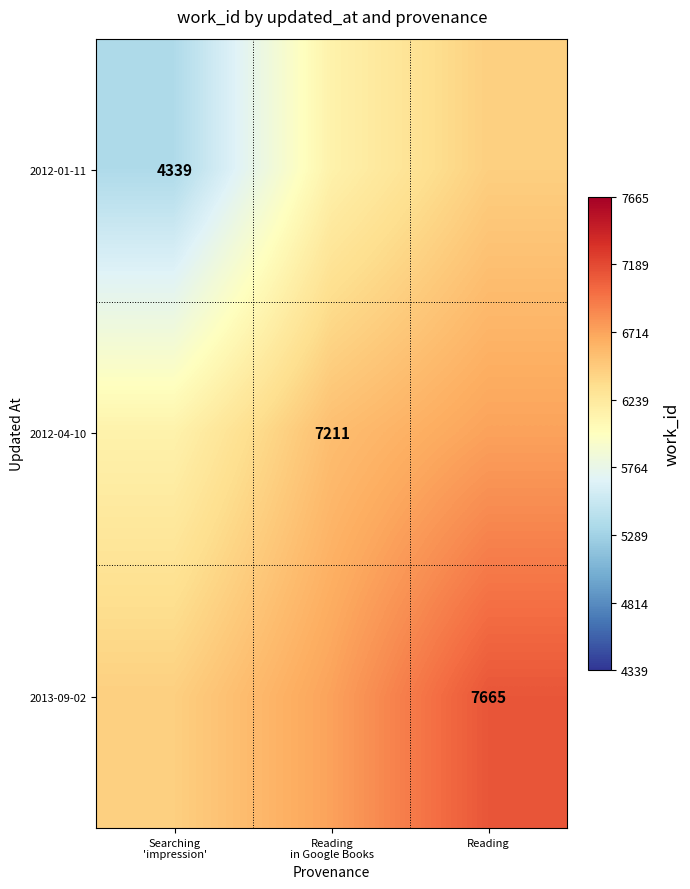

Where is 2012-04-10 nearest to the value 6430?

Reading in Google Books